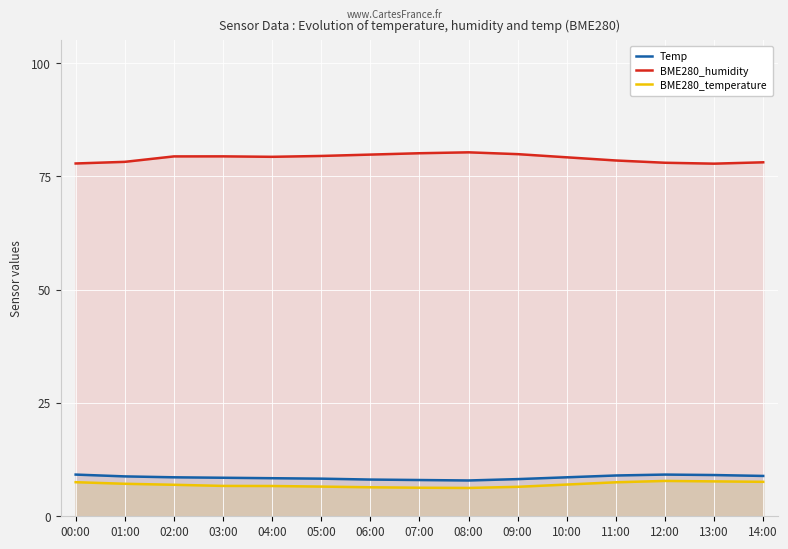

Is it true that BME280_humidity equals 78.5 at 11:00?

True